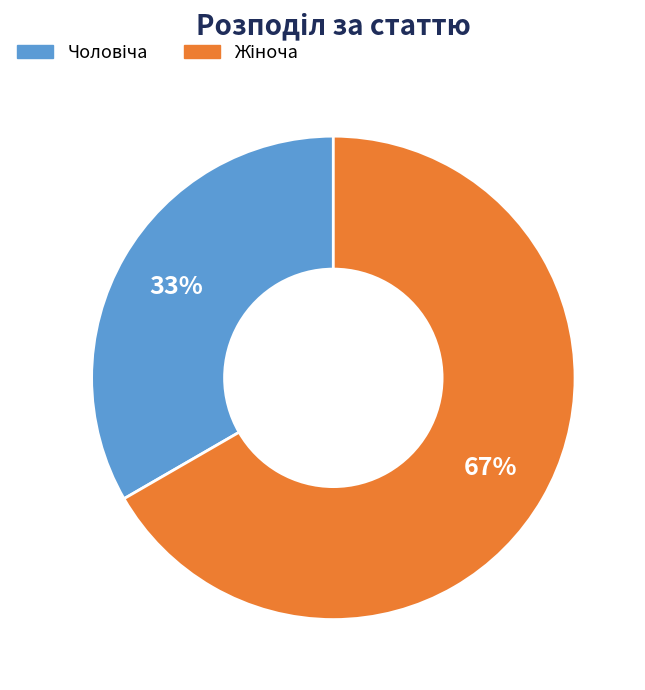

To the nearest percent, what is the average slice percentage?

50%